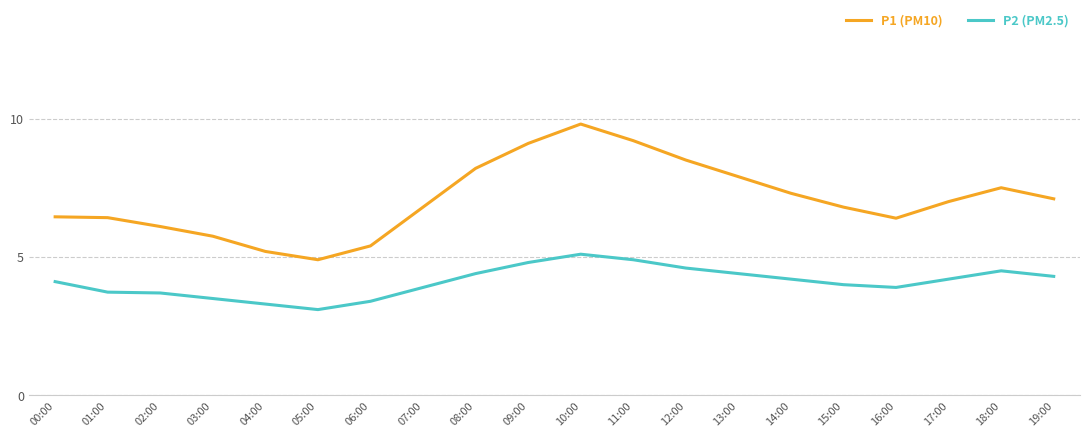

At which label is P1 (PM10) closest to 7?

17:00